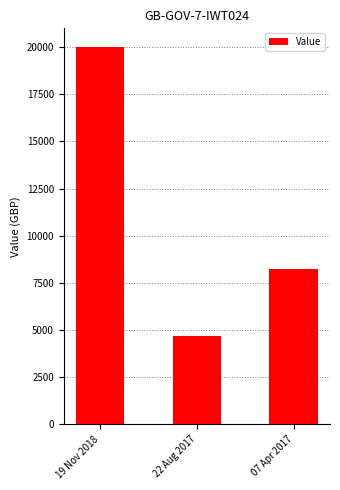

Rank the categories by value from highest to lowest.

19 Nov 2018, 07 Apr 2017, 22 Aug 2017